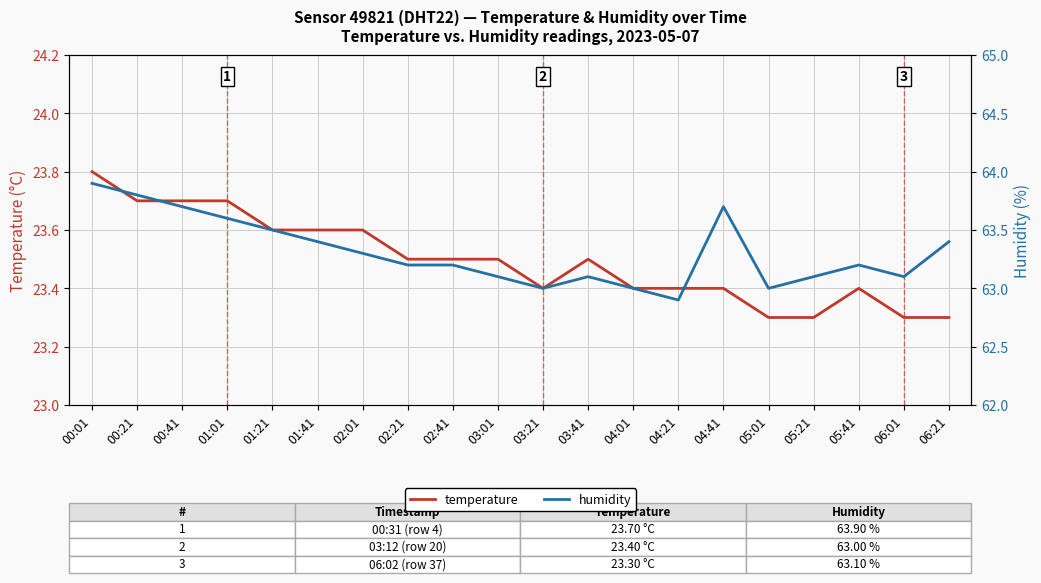

Reading left to right, list all the values displayed in this chart.

temperature: 00:01=23.8	00:21=23.7	00:41=23.7	01:01=23.7	01:21=23.6	01:41=23.6	02:01=23.6	02:21=23.5	02:41=23.5	03:01=23.5	03:21=23.4	03:41=23.5	04:01=23.4	04:21=23.4	04:41=23.4	05:01=23.3	05:21=23.3	05:41=23.4	06:01=23.3	06:21=23.3
humidity: 00:01=63.9	00:21=63.8	00:41=63.7	01:01=63.6	01:21=63.5	01:41=63.4	02:01=63.3	02:21=63.2	02:41=63.2	03:01=63.1	03:21=63.0	03:41=63.1	04:01=63.0	04:21=62.9	04:41=63.7	05:01=63.0	05:21=63.1	05:41=63.2	06:01=63.1	06:21=63.4